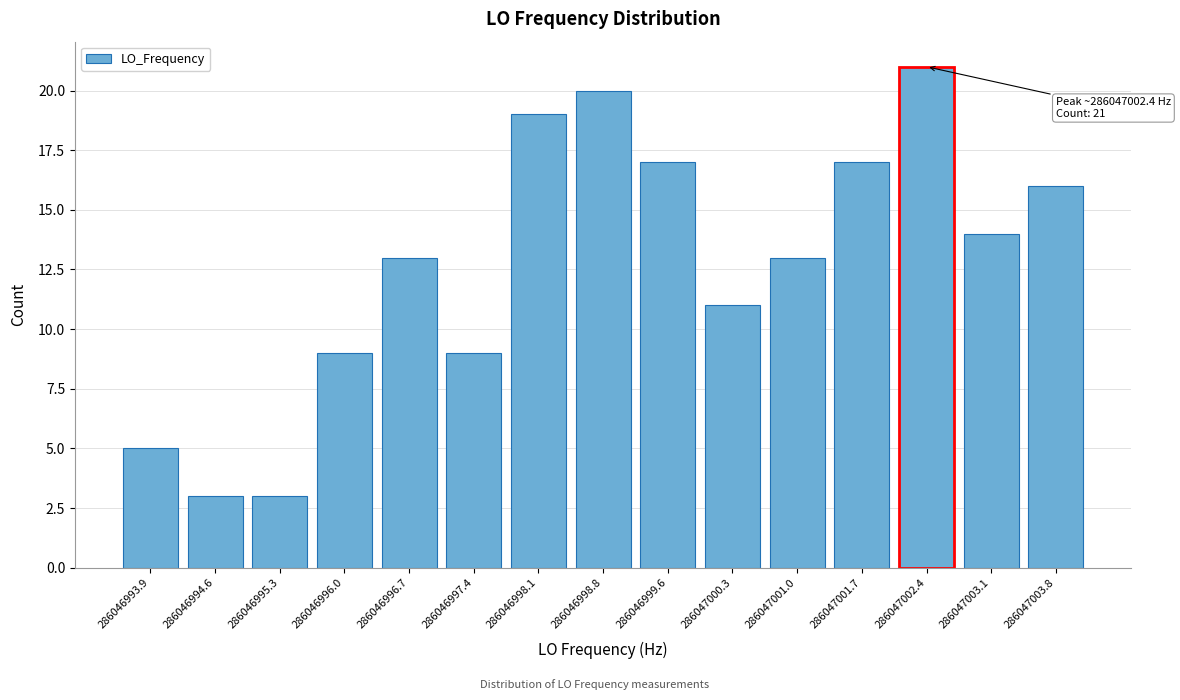

Reading right to left, what are all the values shown in this chart?

16	14	21	17	13	11	17	20	19	9	13	9	3	3	5